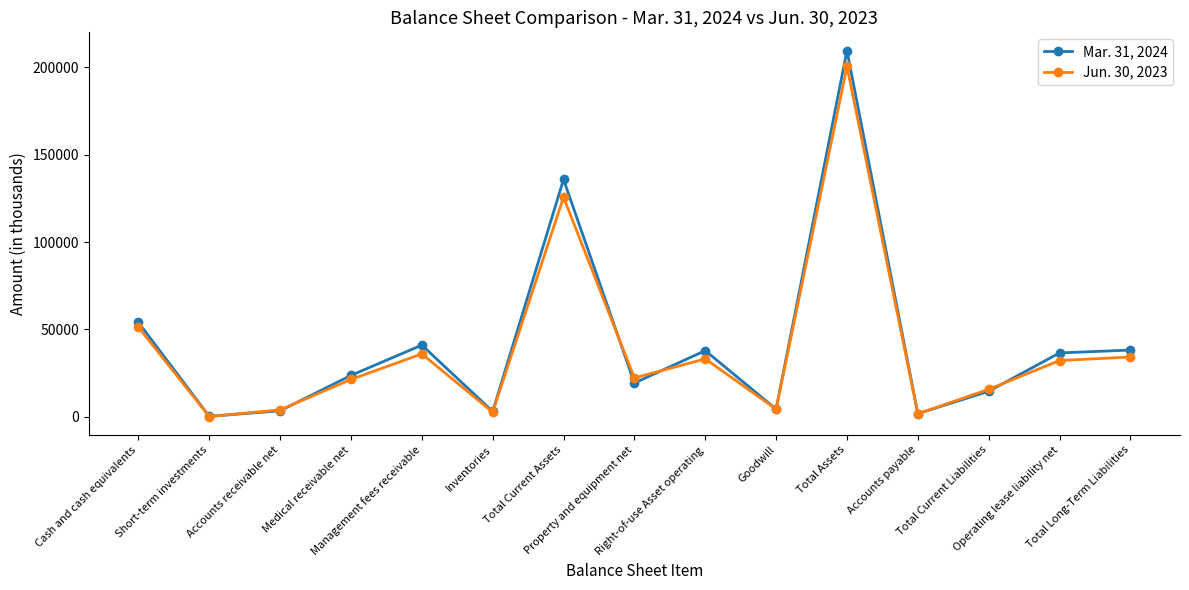

Which series has the widest spread of values?

Mar. 31, 2024